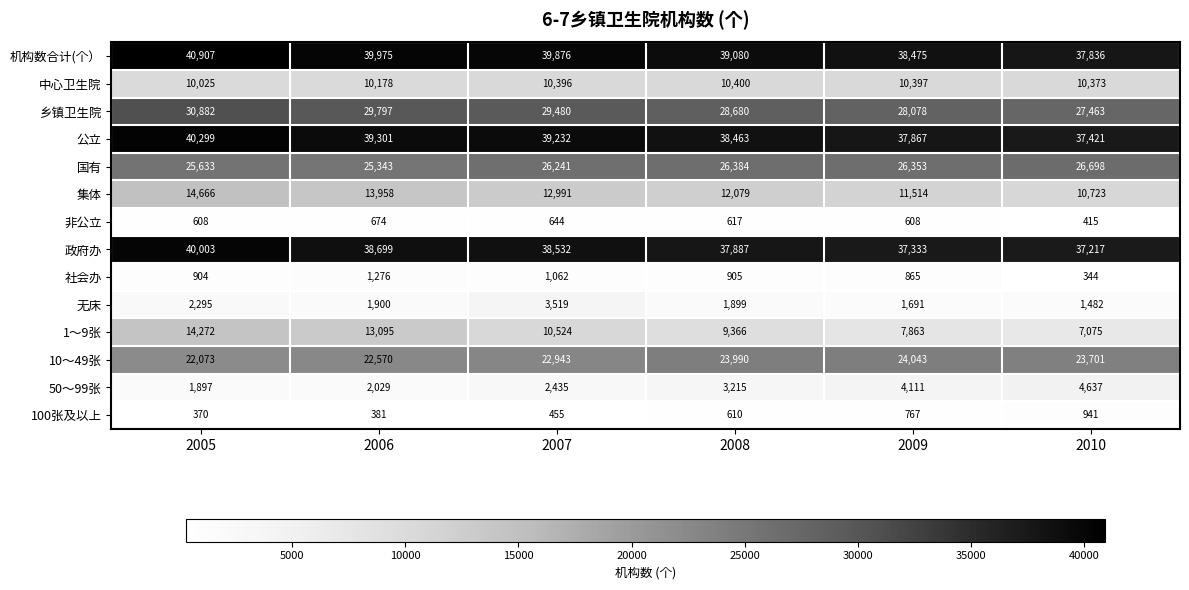

What is the greatest value displayed?

40907